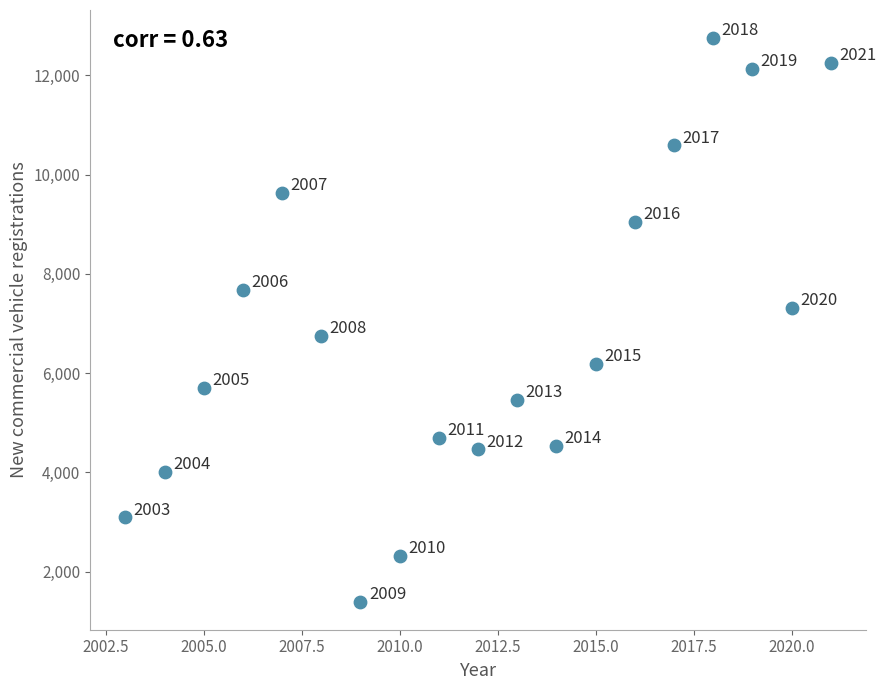

What is the range of X values (max minus min)?

18